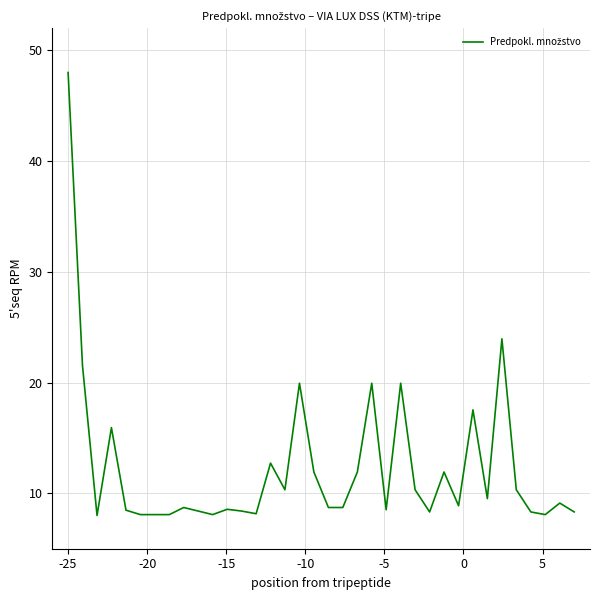

What is the sum of all values?

443.9